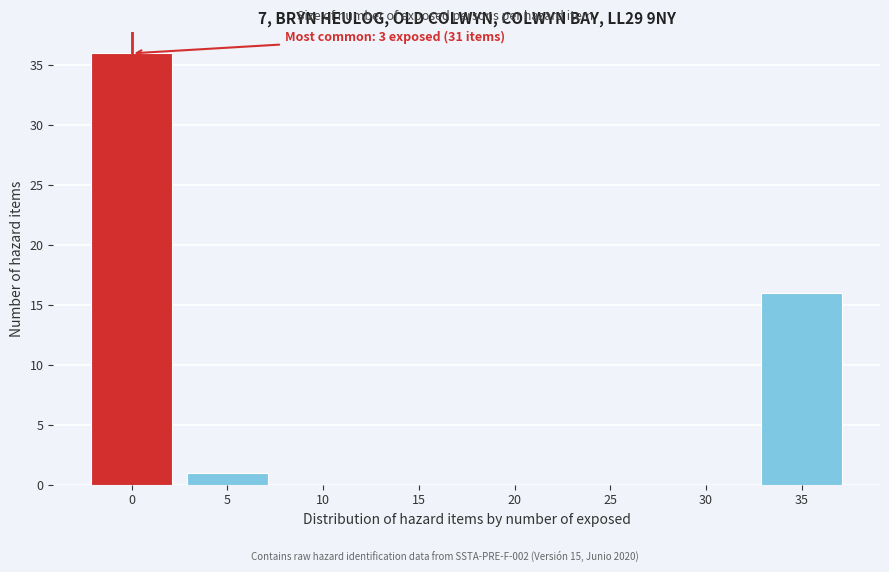

Reading left to right, what are all the values shown in this chart?

0=36	5=1	10=0	15=0	20=0	25=0	30=0	35=16